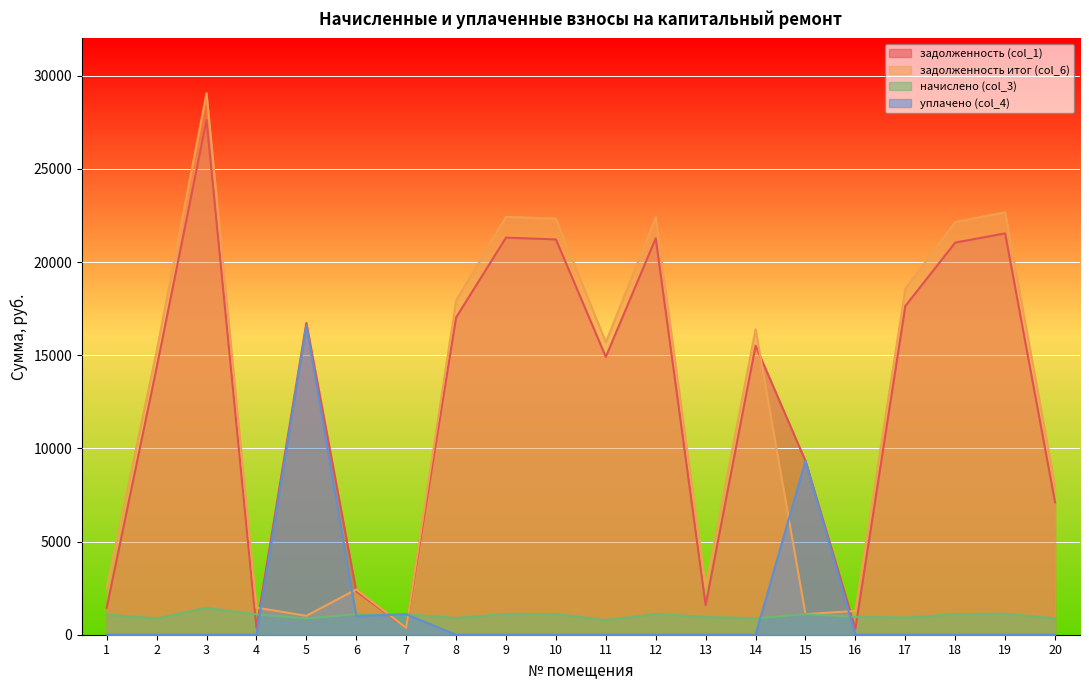

Where is задолженность итог (col_6) nearest to the value 14711?

2